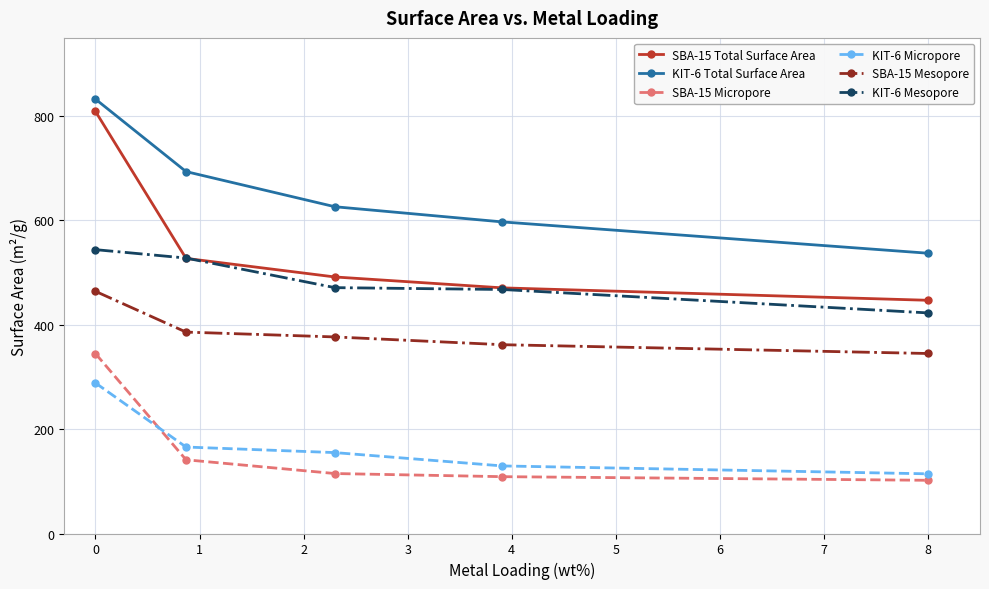

True or false: KIT-6 Mesopore and SBA-15 Micropore cross at least once.

False